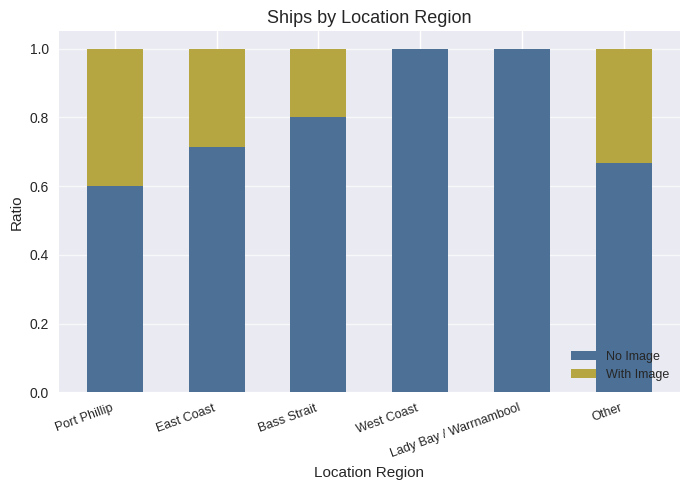

What is the label of the 3rd bar from the left?

Bass Strait